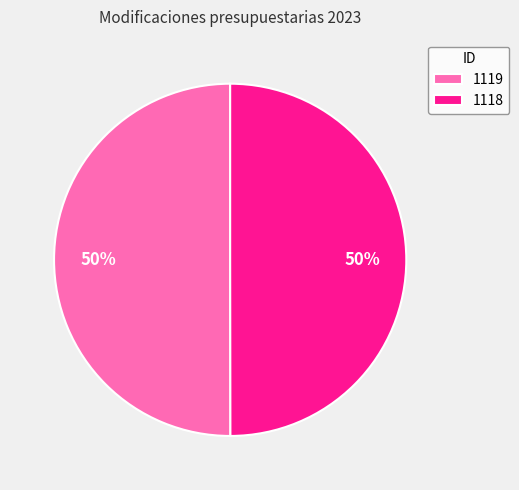

Is it true that 1118 is 61% of the pie?

False